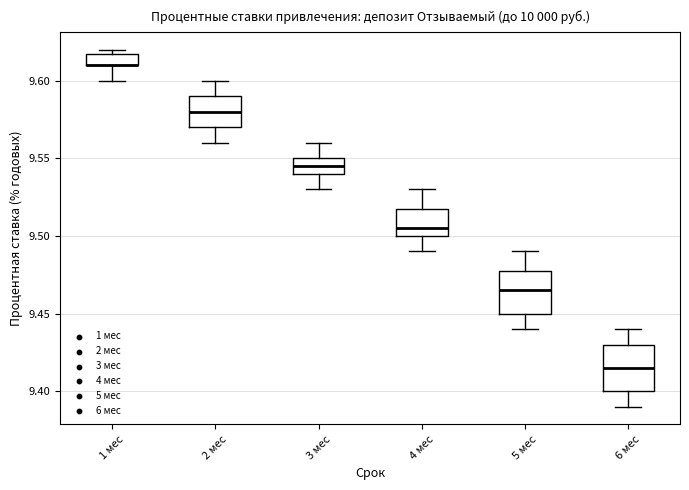

Reading left to right, transcribe this box plot: for each box, give where its median line is, the range the box spans, and where its two whiskers end, as read against the y-axis. The values are not printed on the chart, so give them approximately, as read against the axis.

1 мес: median 9.610 (drawn on the box's lower edge), box 9.610 to 9.620, whiskers 9.600 to 9.620 (just above the box's upper edge)
2 мес: median 9.580, box 9.570 to 9.590, whiskers 9.560 to 9.600
3 мес: median 9.545, box 9.540 to 9.550, whiskers 9.530 to 9.560
4 мес: median 9.505, box 9.500 to 9.520, whiskers 9.490 to 9.530
5 мес: median 9.465, box 9.450 to 9.480, whiskers 9.440 to 9.490
6 мес: median 9.415, box 9.400 to 9.430, whiskers 9.390 to 9.440